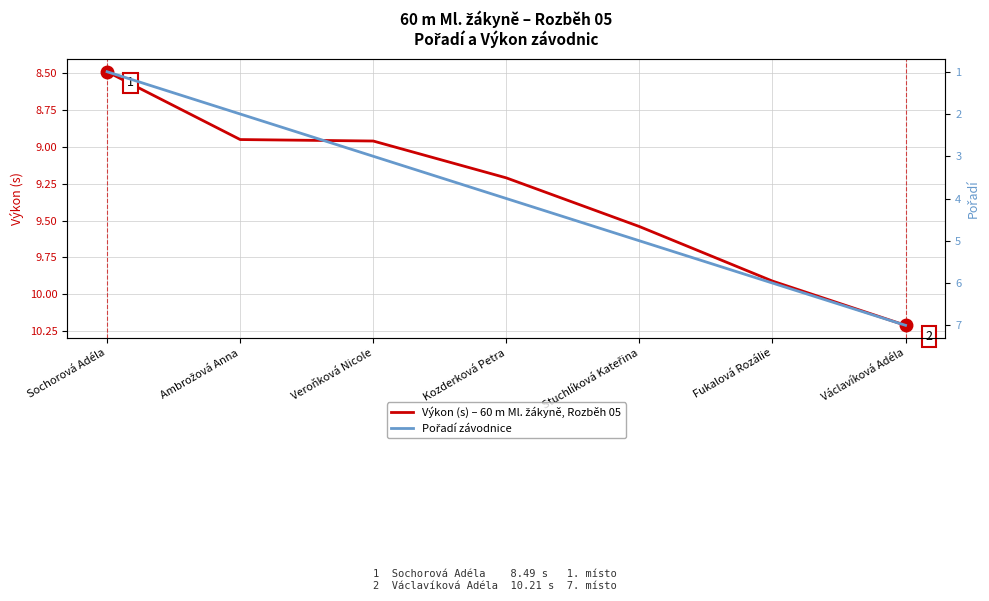

Where is Pořadí závodnice nearest to the value 4?

Kozderková Petra